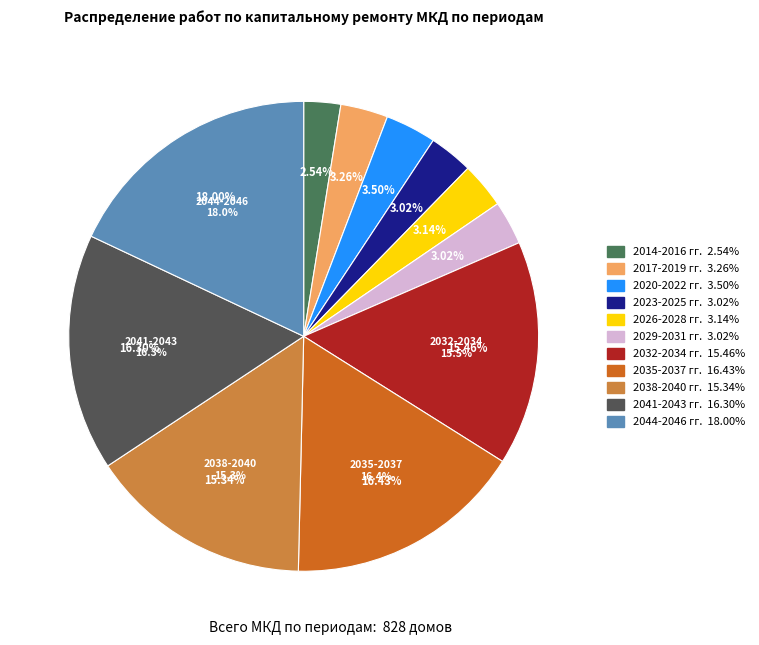

Is 2029-2031 гг. the majority of the pie?

No